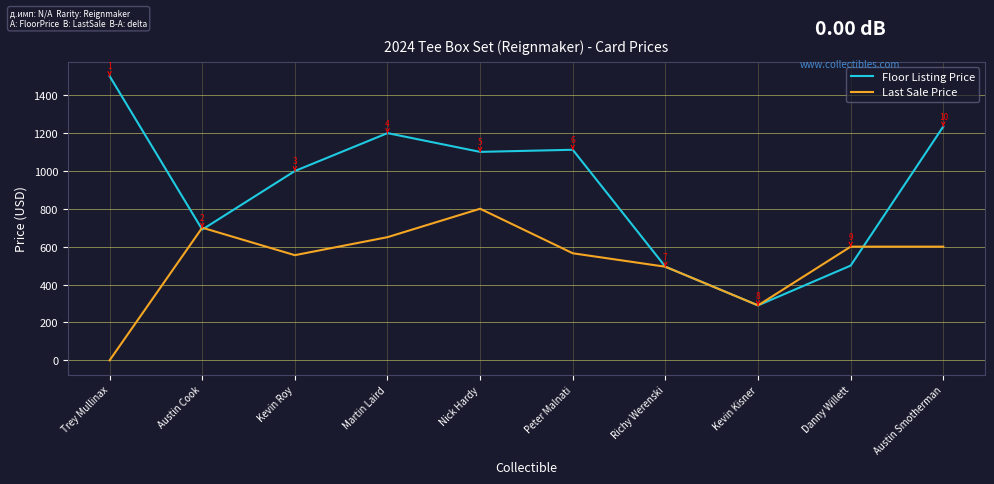

Where do Last Sale Price and Floor Listing Price first cross each other?

Trey Mullinax and Austin Cook